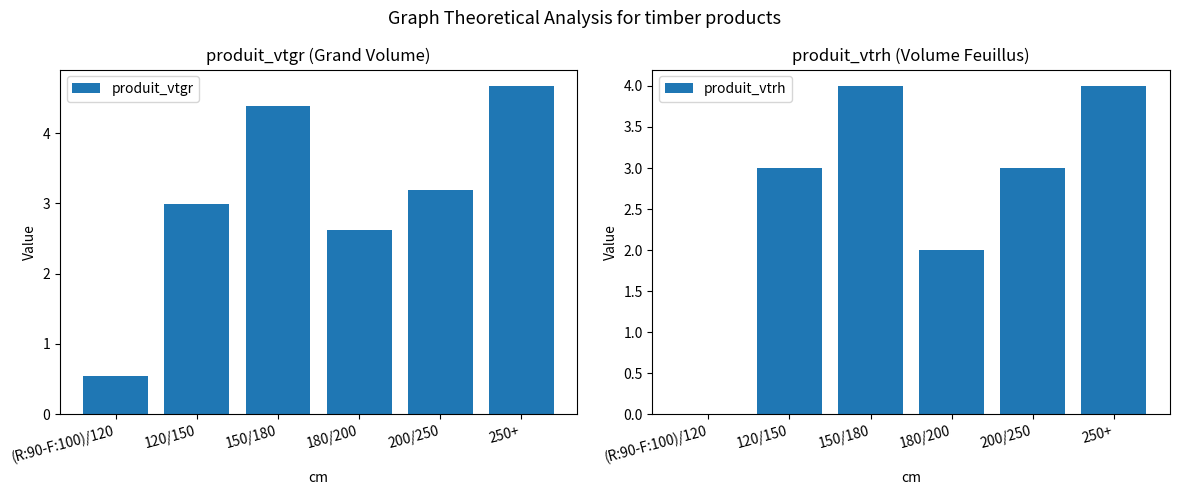

Is it true that produit_vtgr equals 4.4 at 150/180?

True